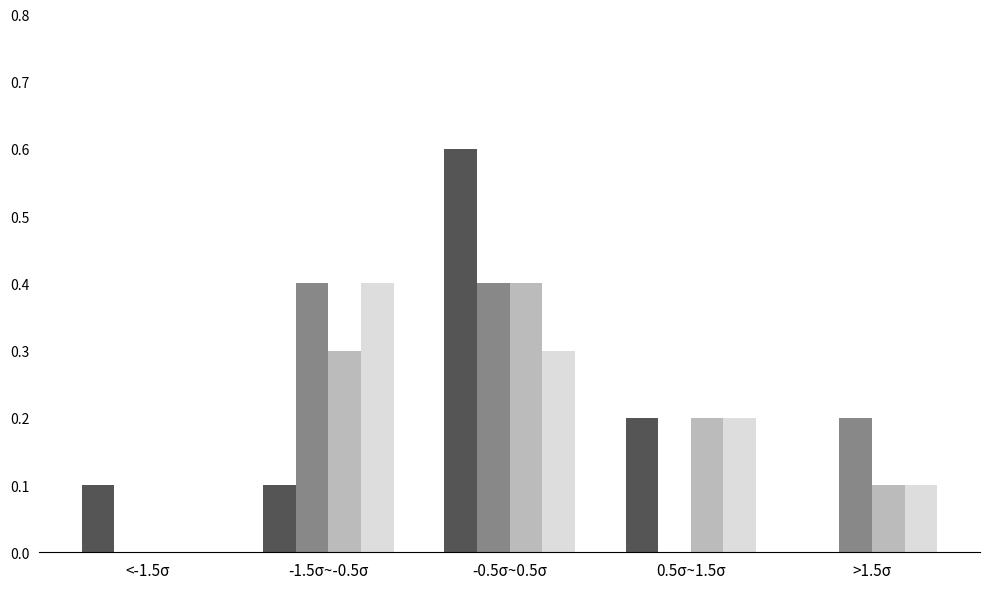

What is the total value across all series at 0.5σ~1.5σ?

0.6